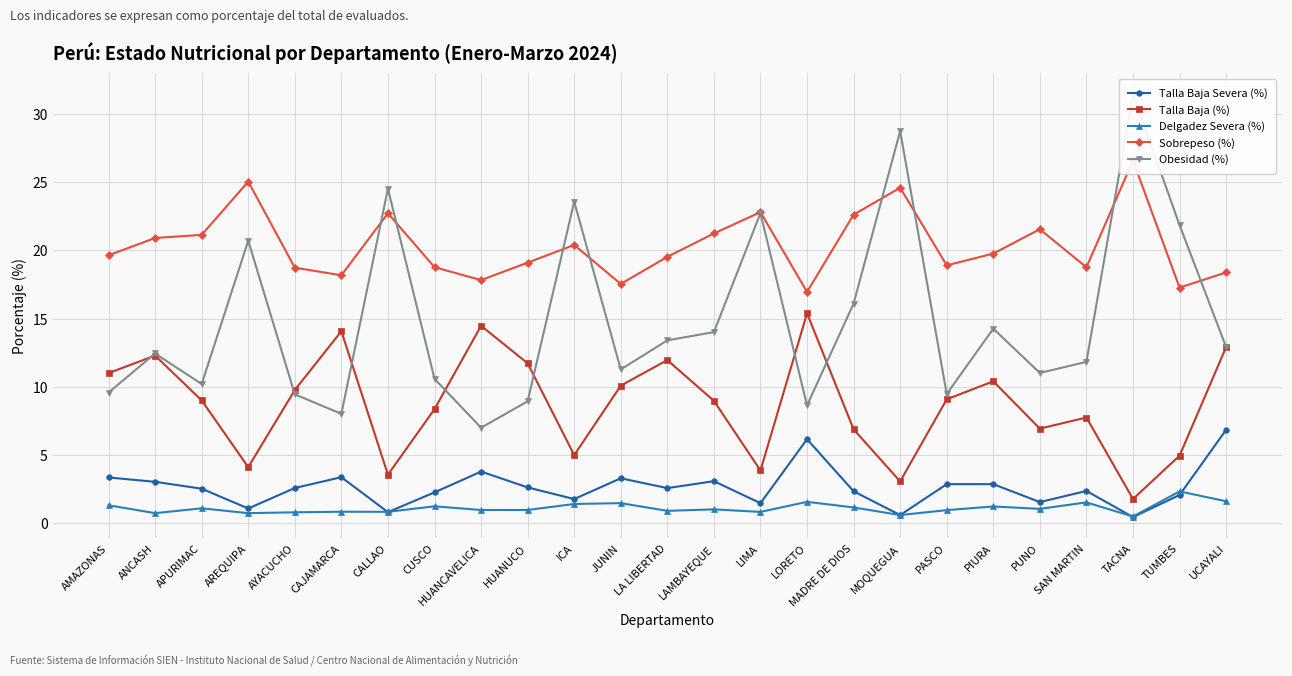

Between AYACUCHO and HUANCAVELICA, which is larger?

HUANCAVELICA